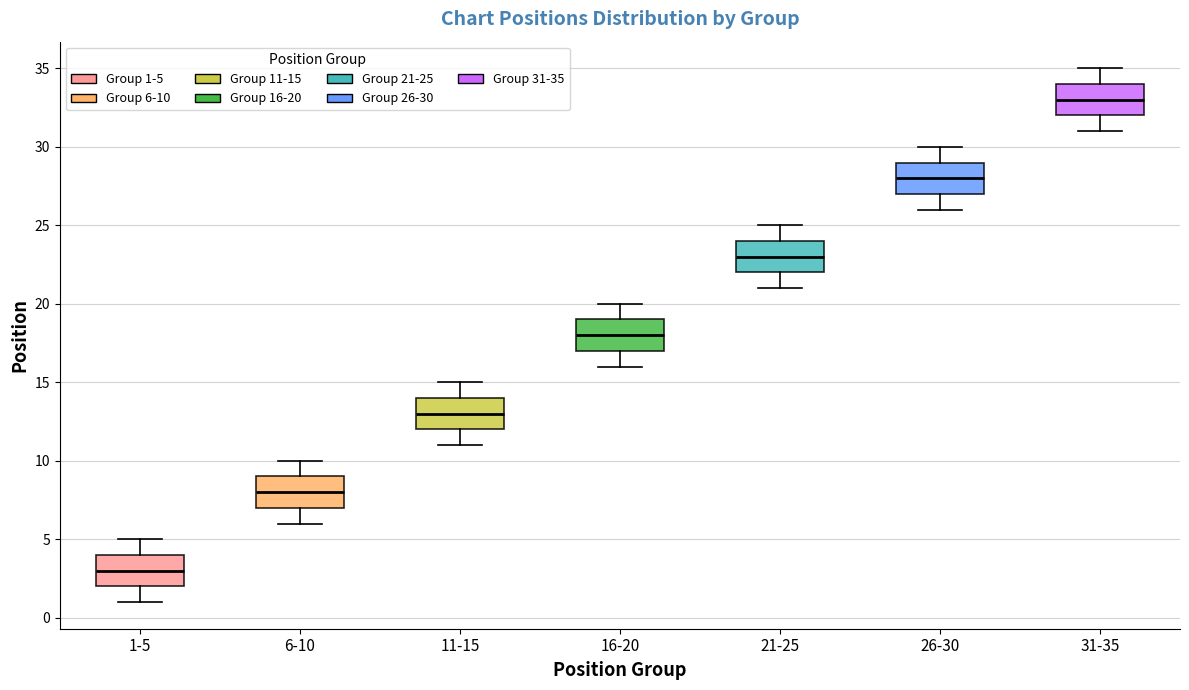

Where is the upper edge of the box for 16-20 on the y-axis? The values are not printed on the chart, so give them approximately, as read against the axis.

19